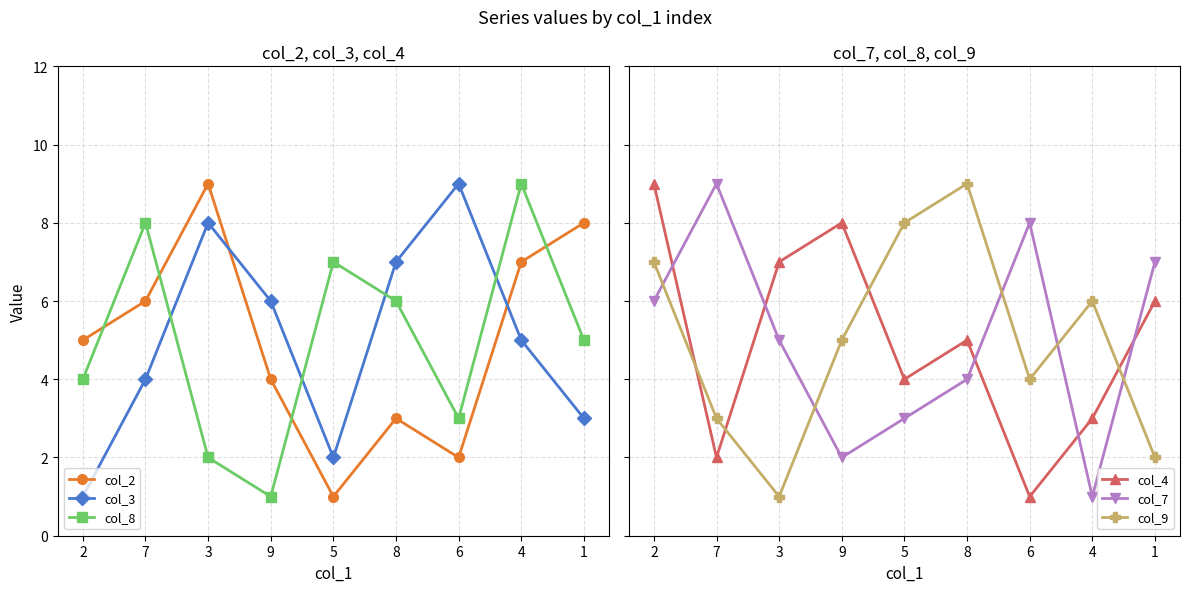

How many lines are shown in the chart?

6